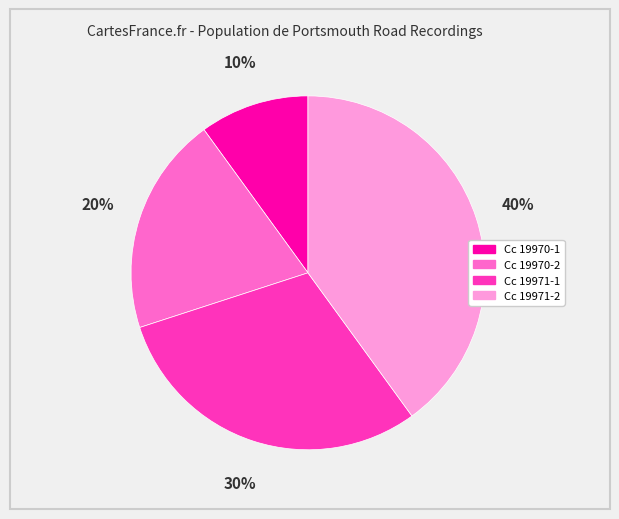

Is there a majority slice in this chart?

No